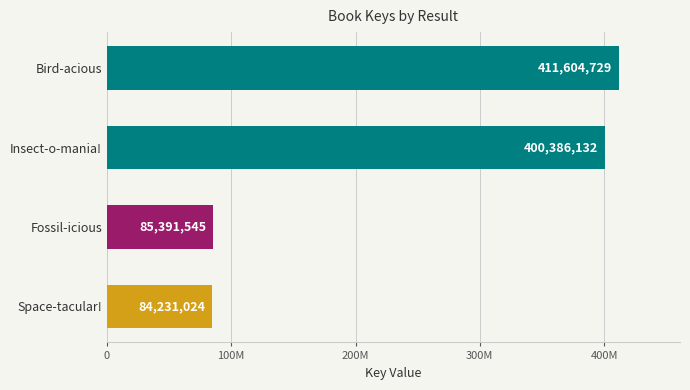

Does the chart contain any negative values?

No